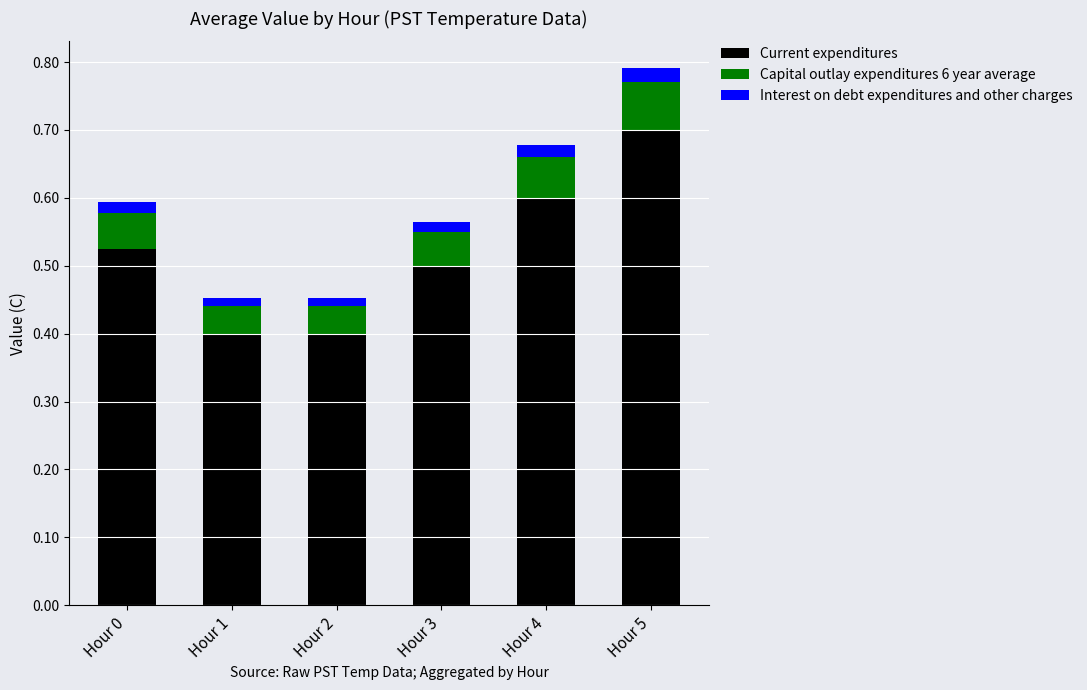

What is the sum of all Current expenditures values?

3.1